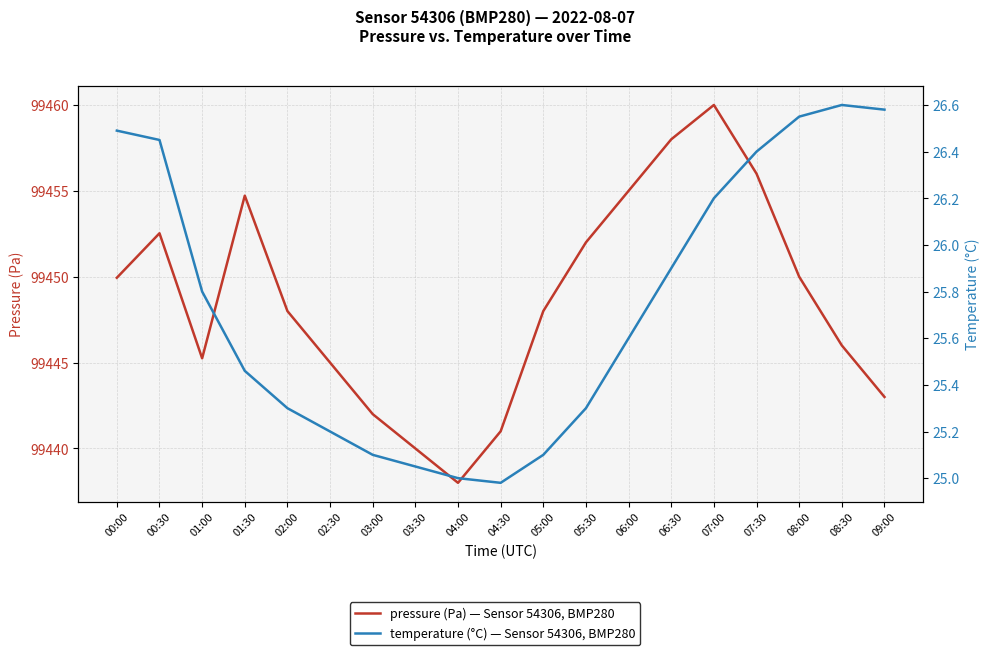

What are all the series names shown in the legend?

pressure, temperature